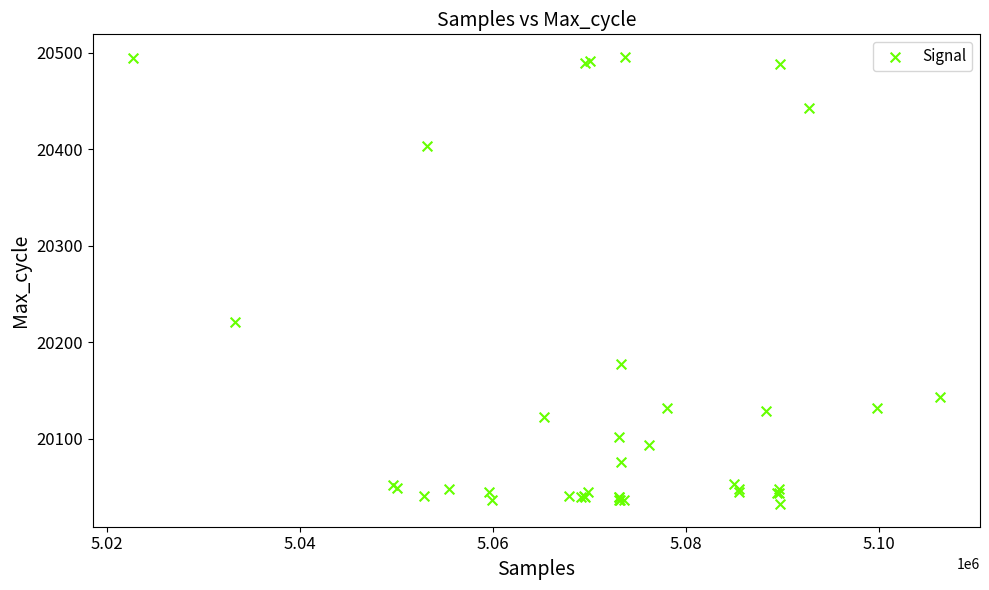

What Y value in the scatter plot is closest to 20264?

20221